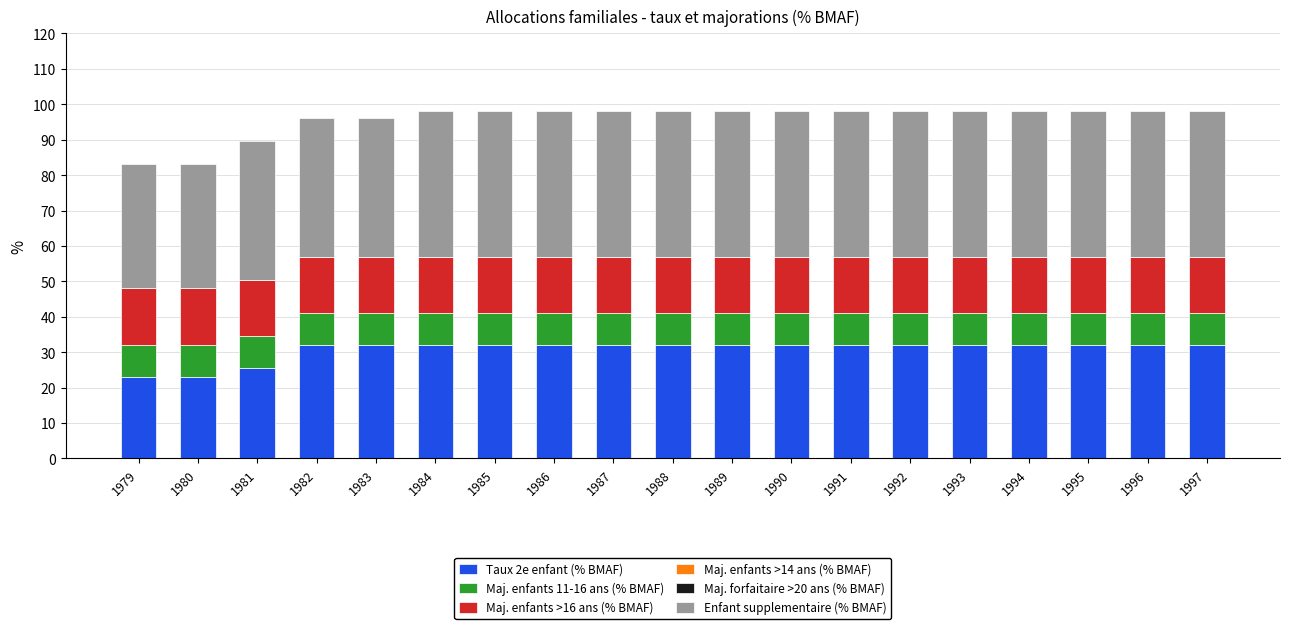

Which has a higher value, 1992 or 1982?

1992